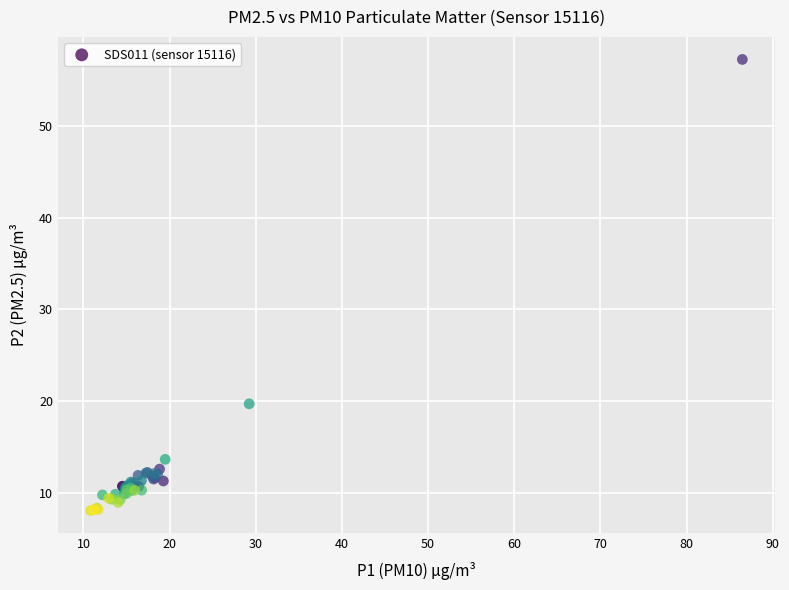

What Y value in the scatter plot is closest to 32?

19.7